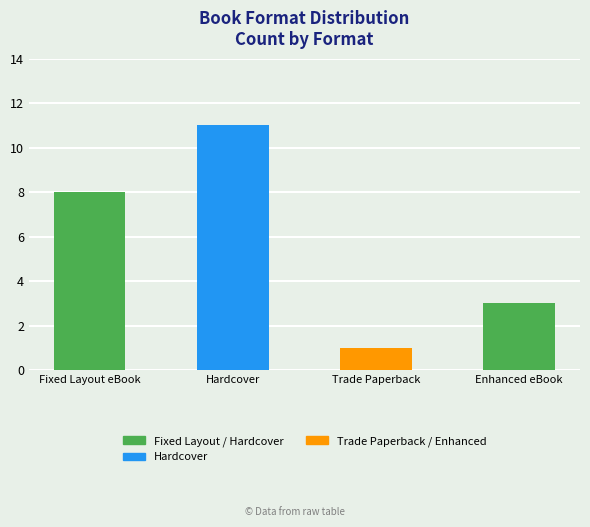

How many values are between 3 and 11?

3